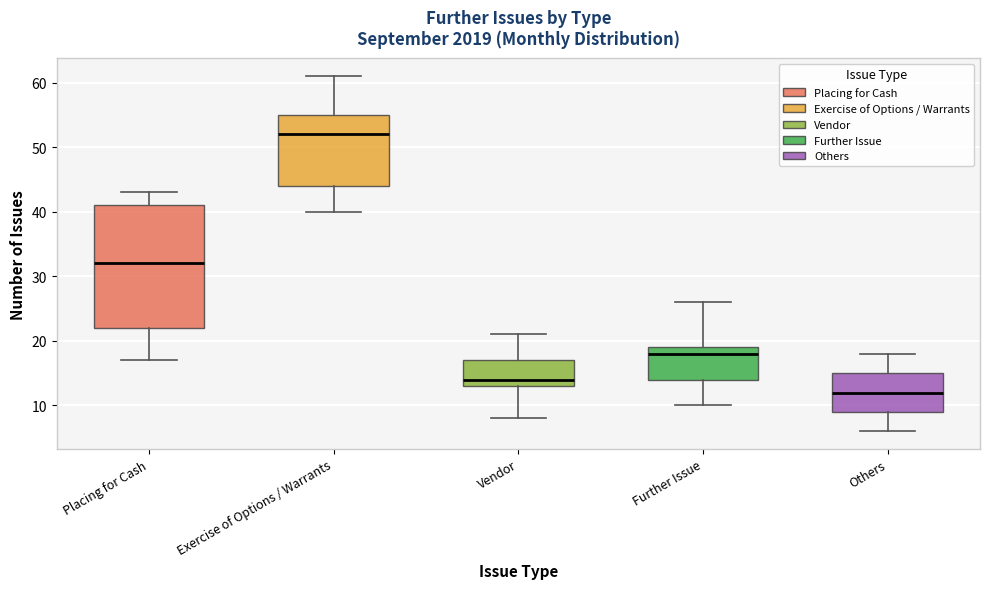

Where is the lower edge of the box for Exercise of Options / Warrants on the y-axis? The values are not printed on the chart, so give them approximately, as read against the axis.

44